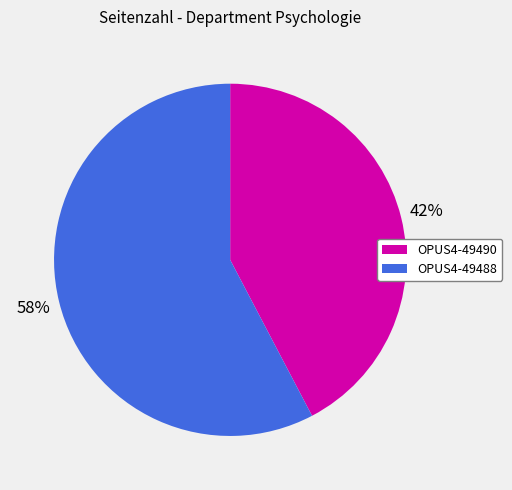

How many slices are in this pie chart?

2